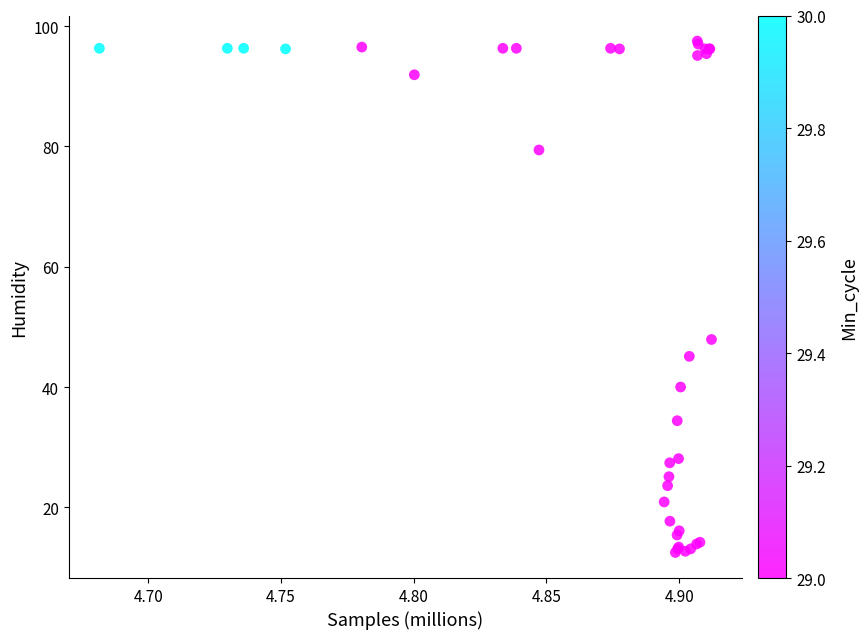

What Y value in the scatter plot is closest to 55?

47.9